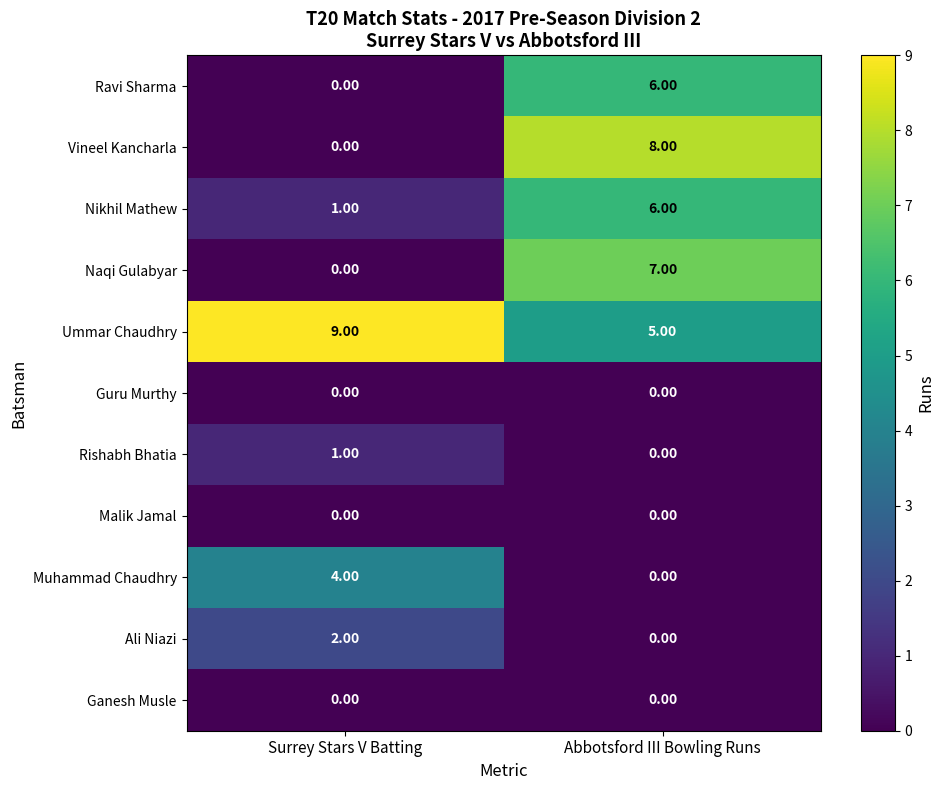

What is the difference between the Ravi Sharma values at Abbotsford III Bowling Runs and Surrey Stars V Batting?

6